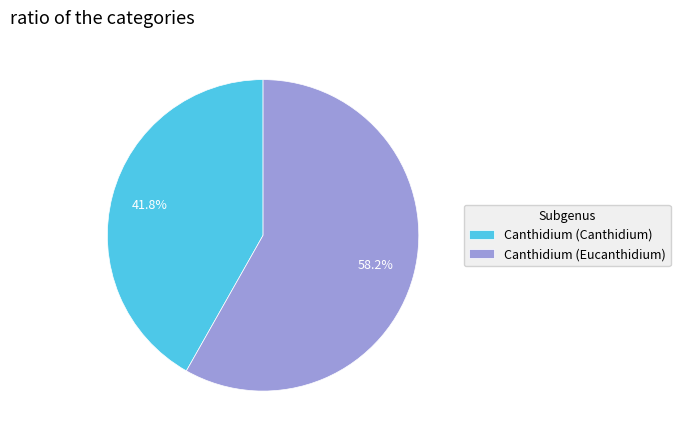

What percentage do Canthidium (Canthidium) and Canthidium (Eucanthidium) together represent?

100.0%